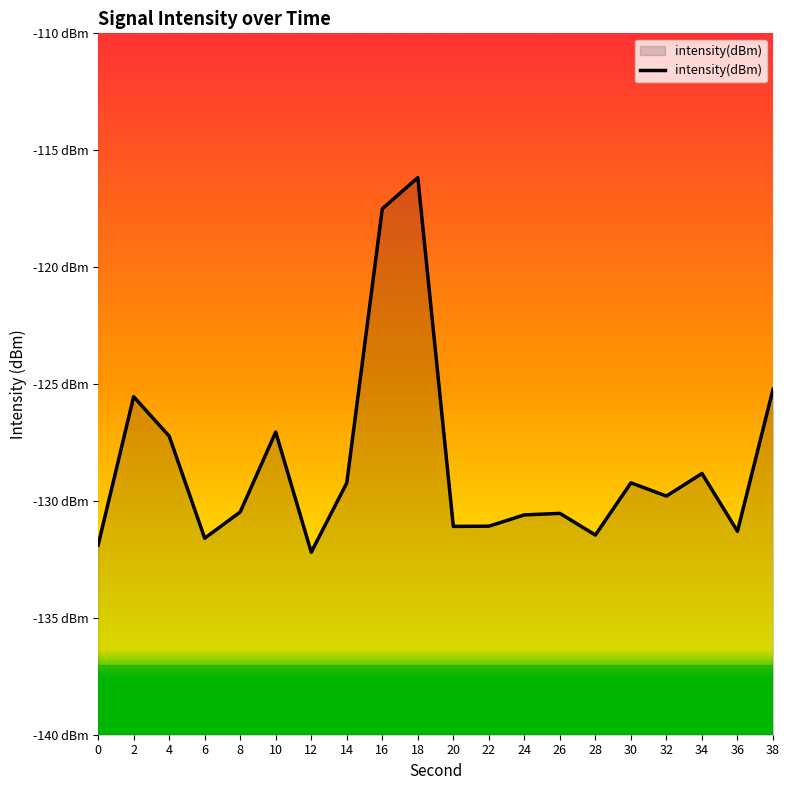

Where does the data first go above -129?

2